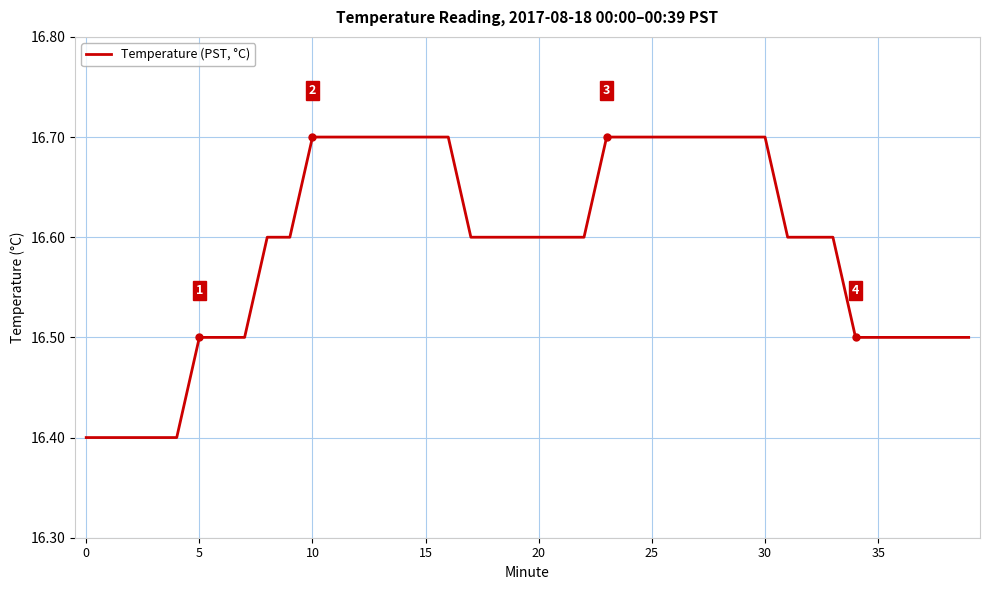

What is the minimum value shown in the chart?

16.4